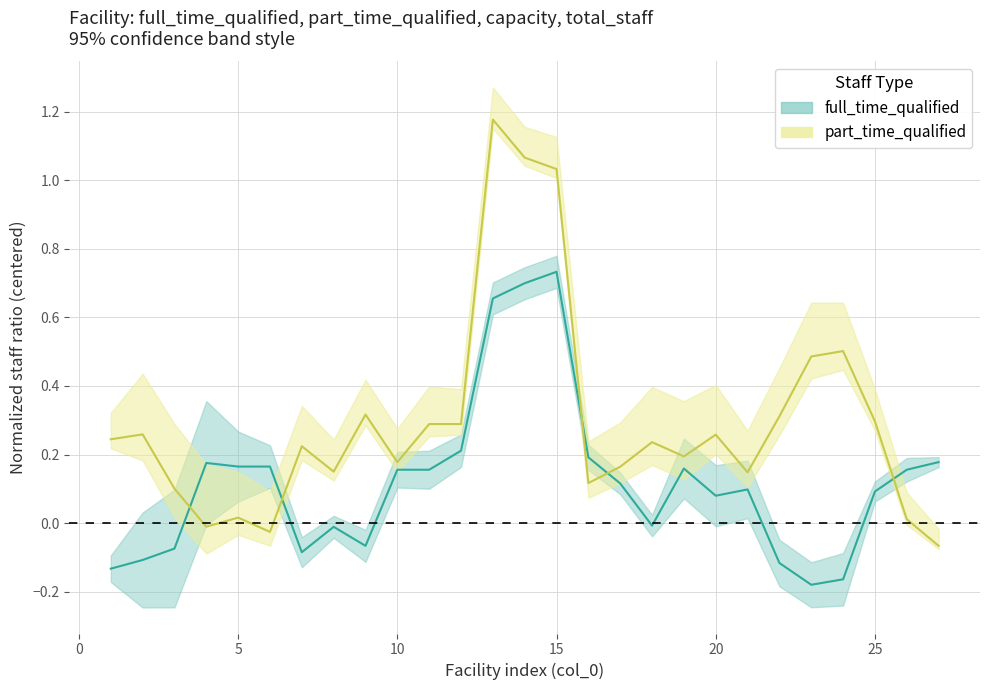

The value of part_time_qualified at 15 is 1.6. True or false?

False